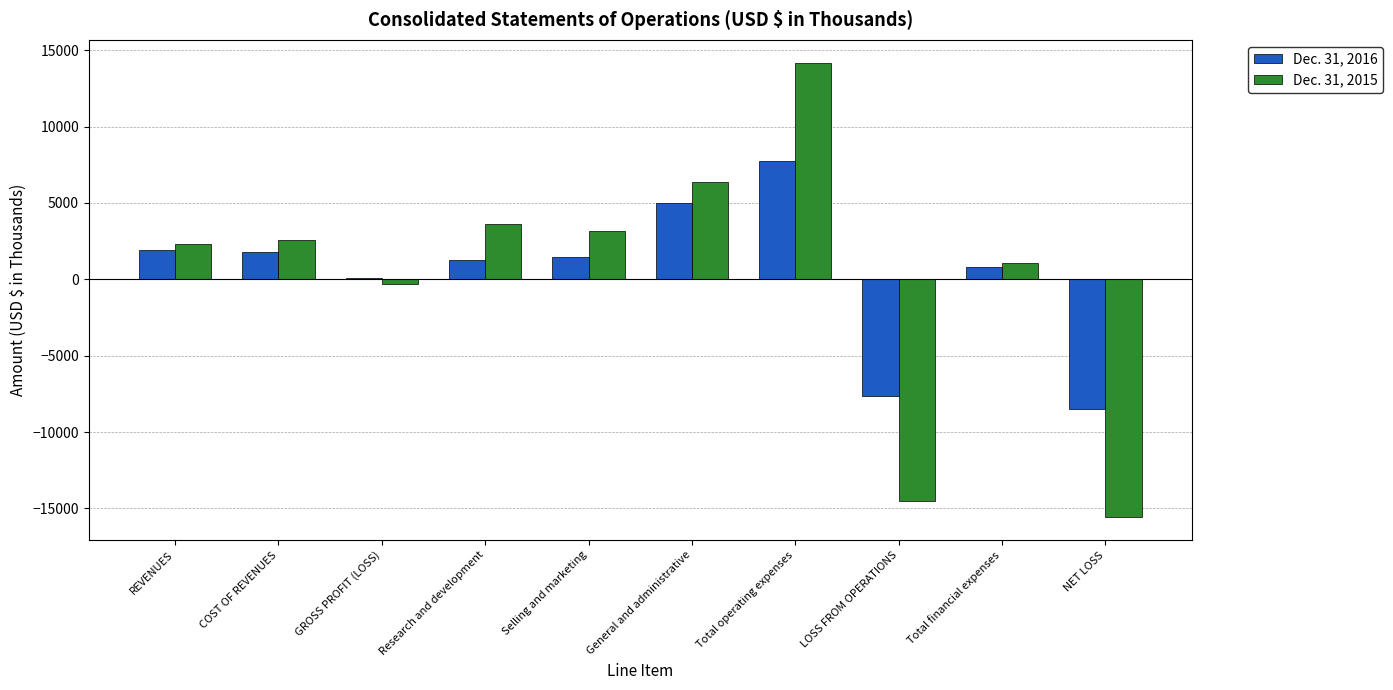

What is the highest value of the Dec. 31, 2015 series?

14189